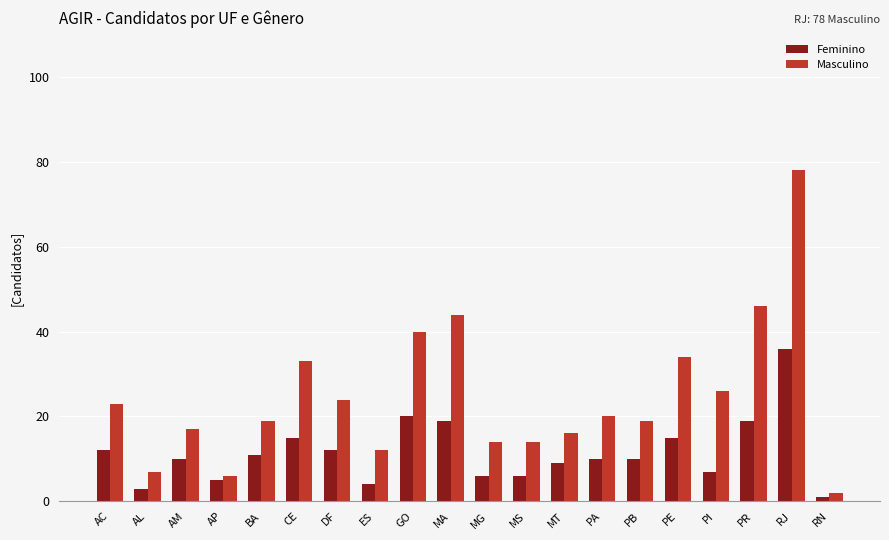

Is it true that Masculino equals 23 at AC?

True